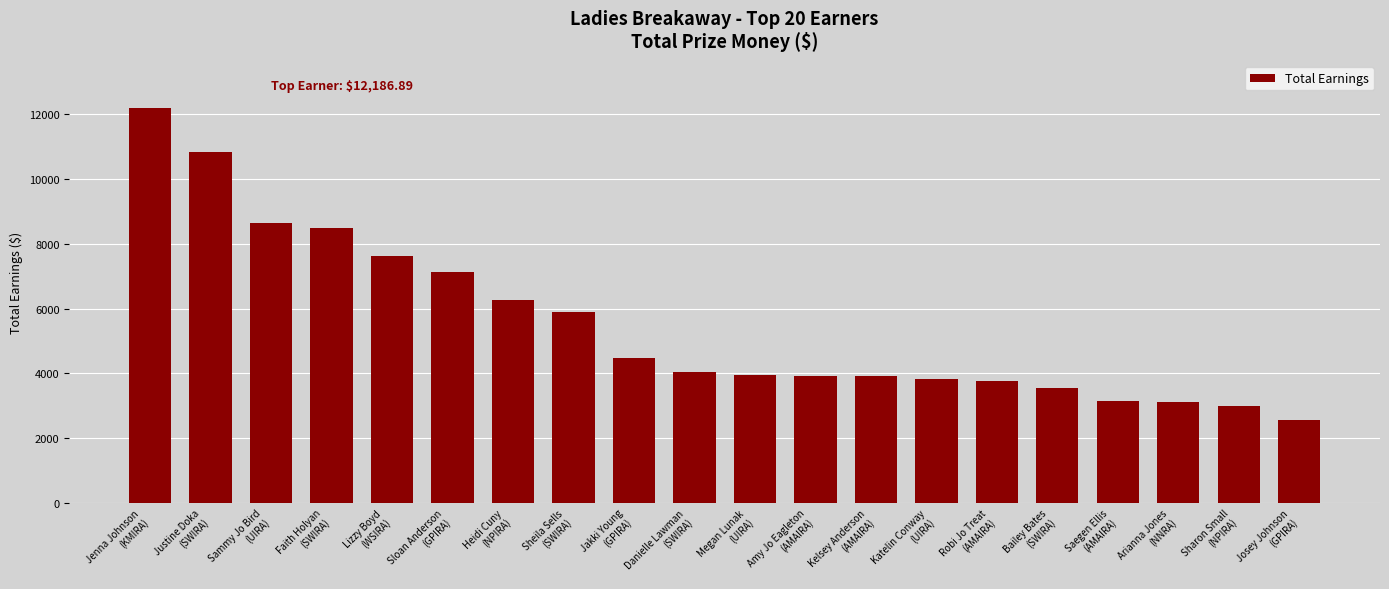

Between Josey Johnson
(GPIRA) and Justine Doka
(SWIRA), which is larger?

Justine Doka
(SWIRA)